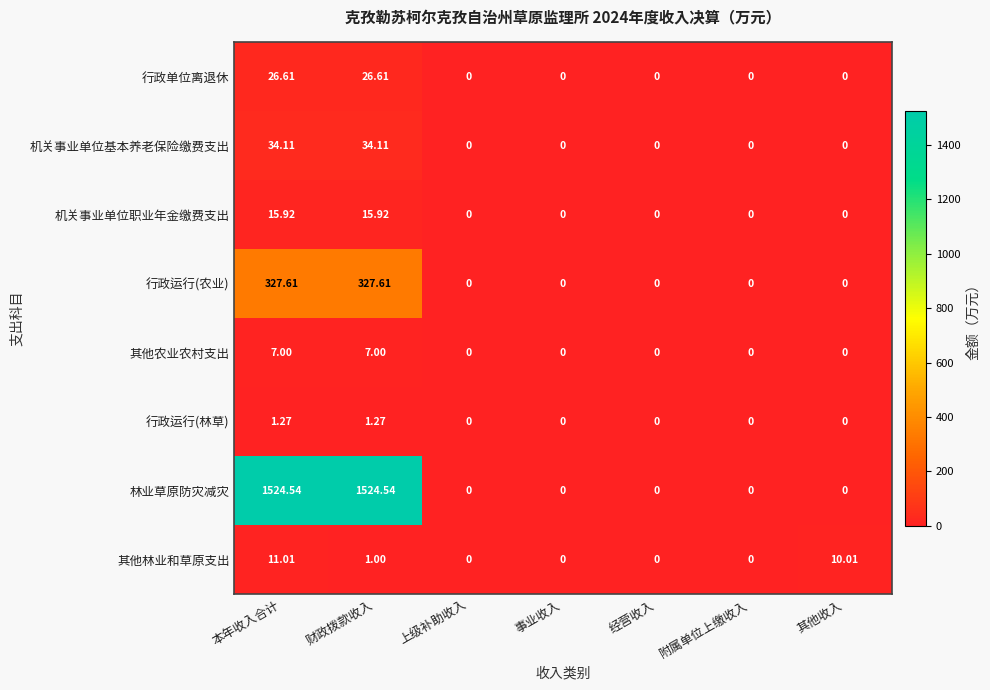

Rank the series by their maximum value, from highest to lowest.

林业草原防灾减灾, 行政运行(农业), 机关事业单位基本养老保险缴费支出, 行政单位离退休, 机关事业单位职业年金缴费支出, 其他林业和草原支出, 其他农业农村支出, 行政运行(林草)